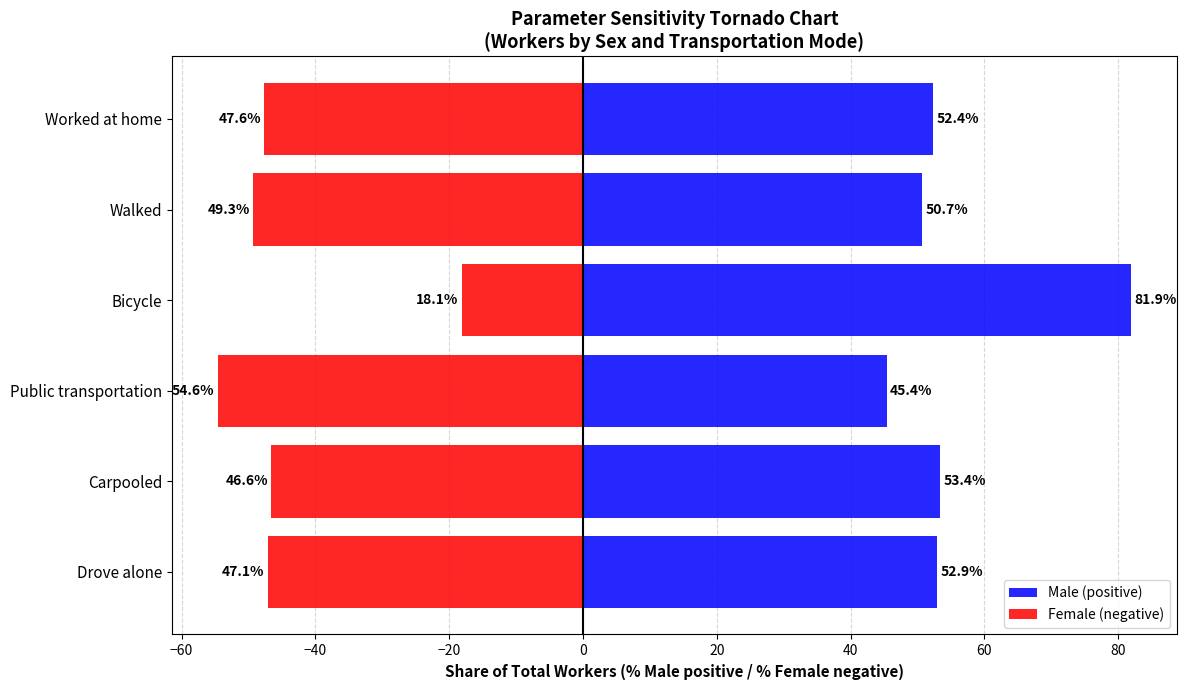

Rank the series by their maximum value, from lowest to highest.

Female (negative), Male (positive)